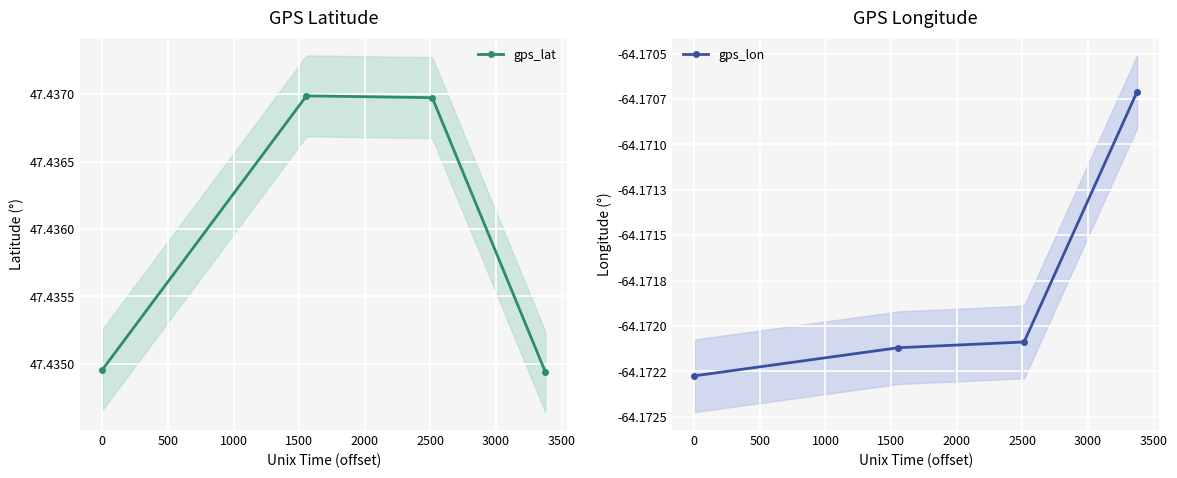

Count the gps_lat values in the range 47 to 48.

4